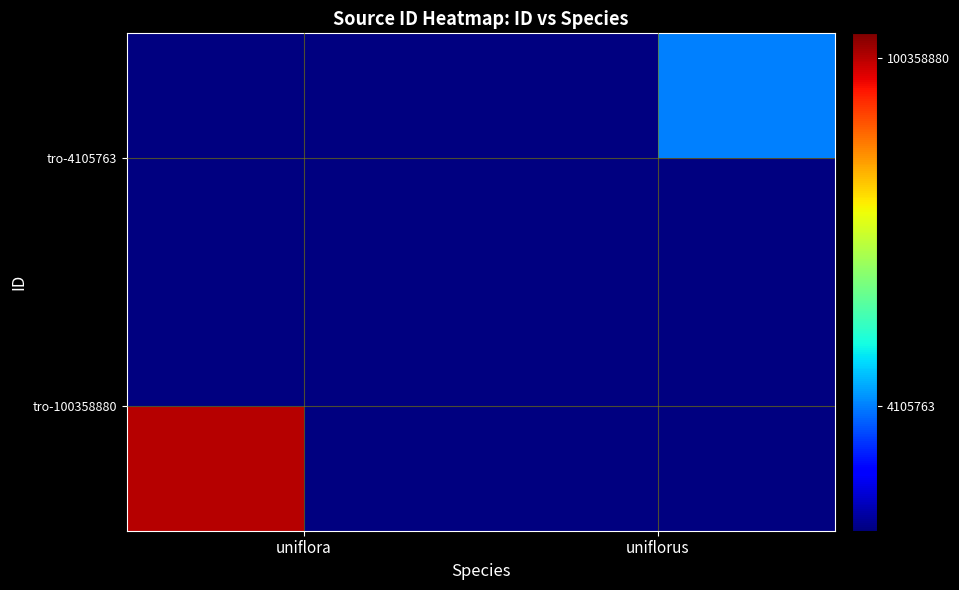

List the series in order of their overall mean, lowest first.

tro-100358880, tro-4105763